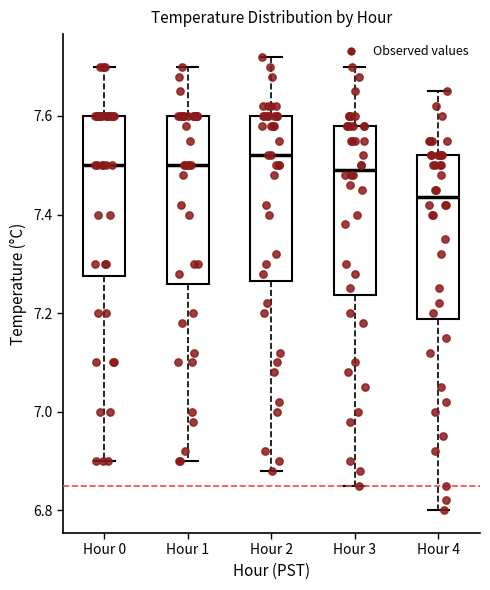

Reading left to right, read every box against the y-axis: the position of its median line, the range the box covers, and the ends of its whiskers. The values are not printed on the chart, so give them approximately, as read against the axis.

Hour 0: median 7.50, box 7.28 to 7.60, whiskers 6.90 to 7.70
Hour 1: median 7.50, box 7.26 to 7.60, whiskers 6.90 to 7.70
Hour 2: median 7.52, box 7.26 to 7.60, whiskers 6.88 to 7.72
Hour 3: median 7.50, box 7.24 to 7.58, whiskers 6.86 to 7.70
Hour 4: median 7.44, box 7.18 to 7.52, whiskers 6.80 to 7.66